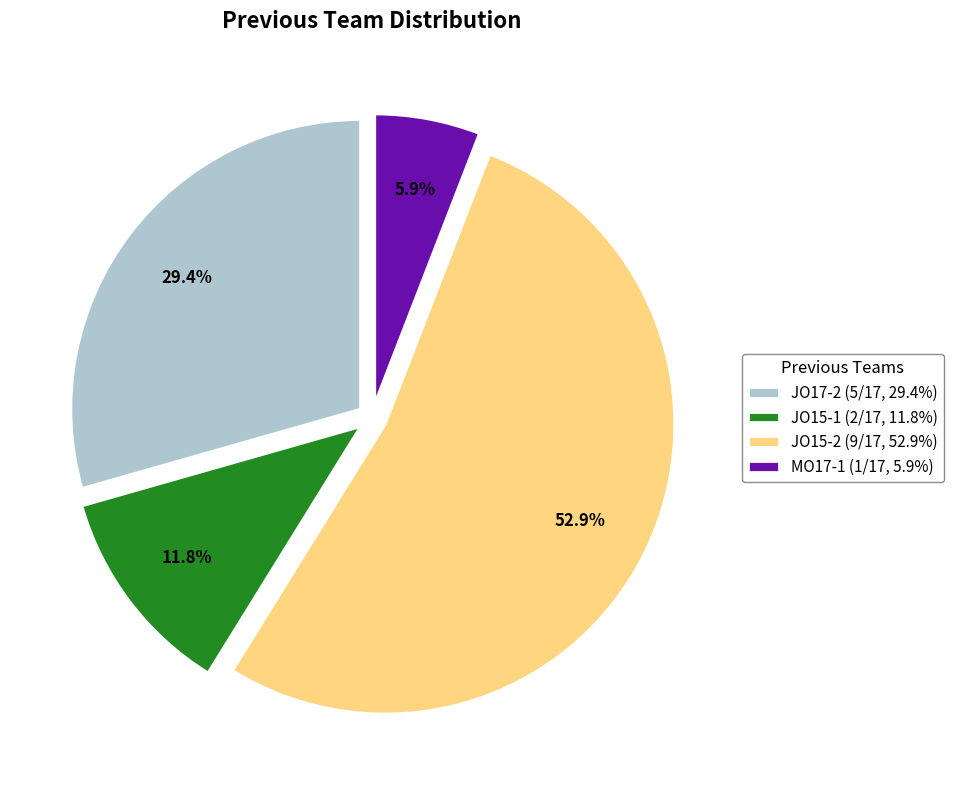

What is the smallest slice in the pie chart?

MO17-1